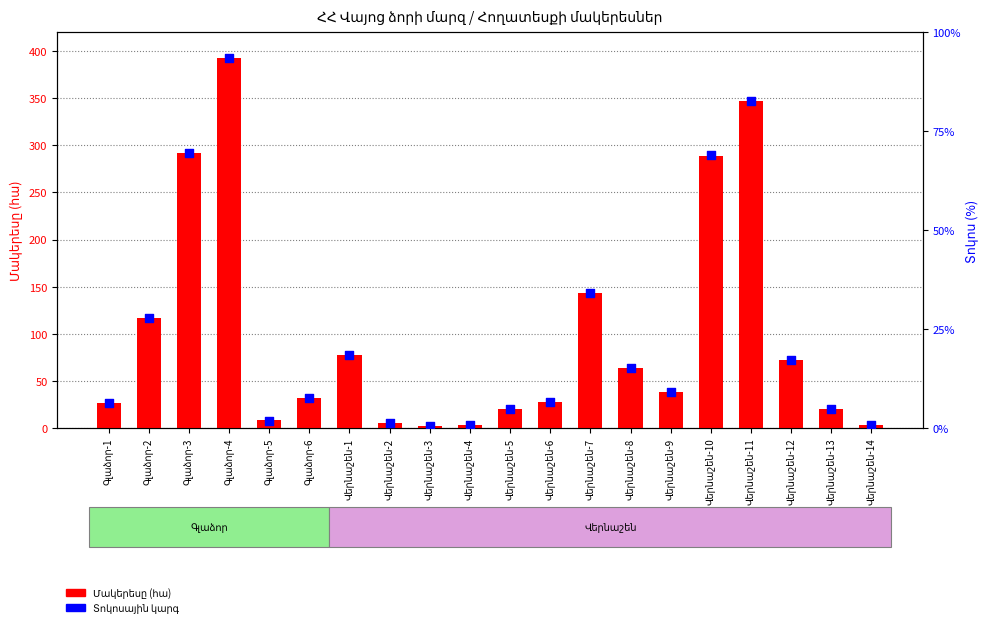

What is the total value across all series at Վերնաշեն-7?

177.7